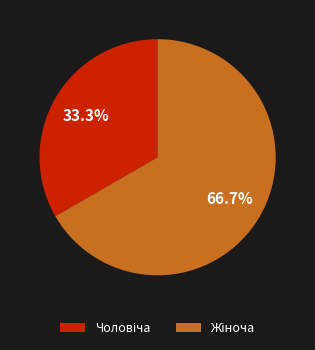

Does any single category account for the majority?

Yes